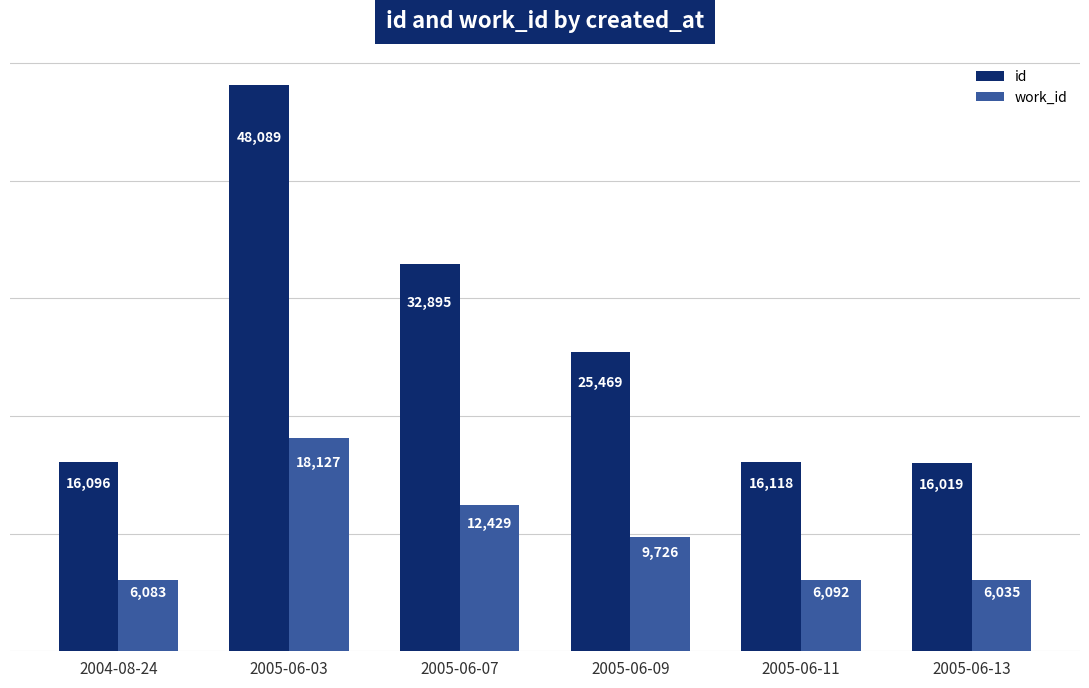

Which series has the largest total across all categories?

id